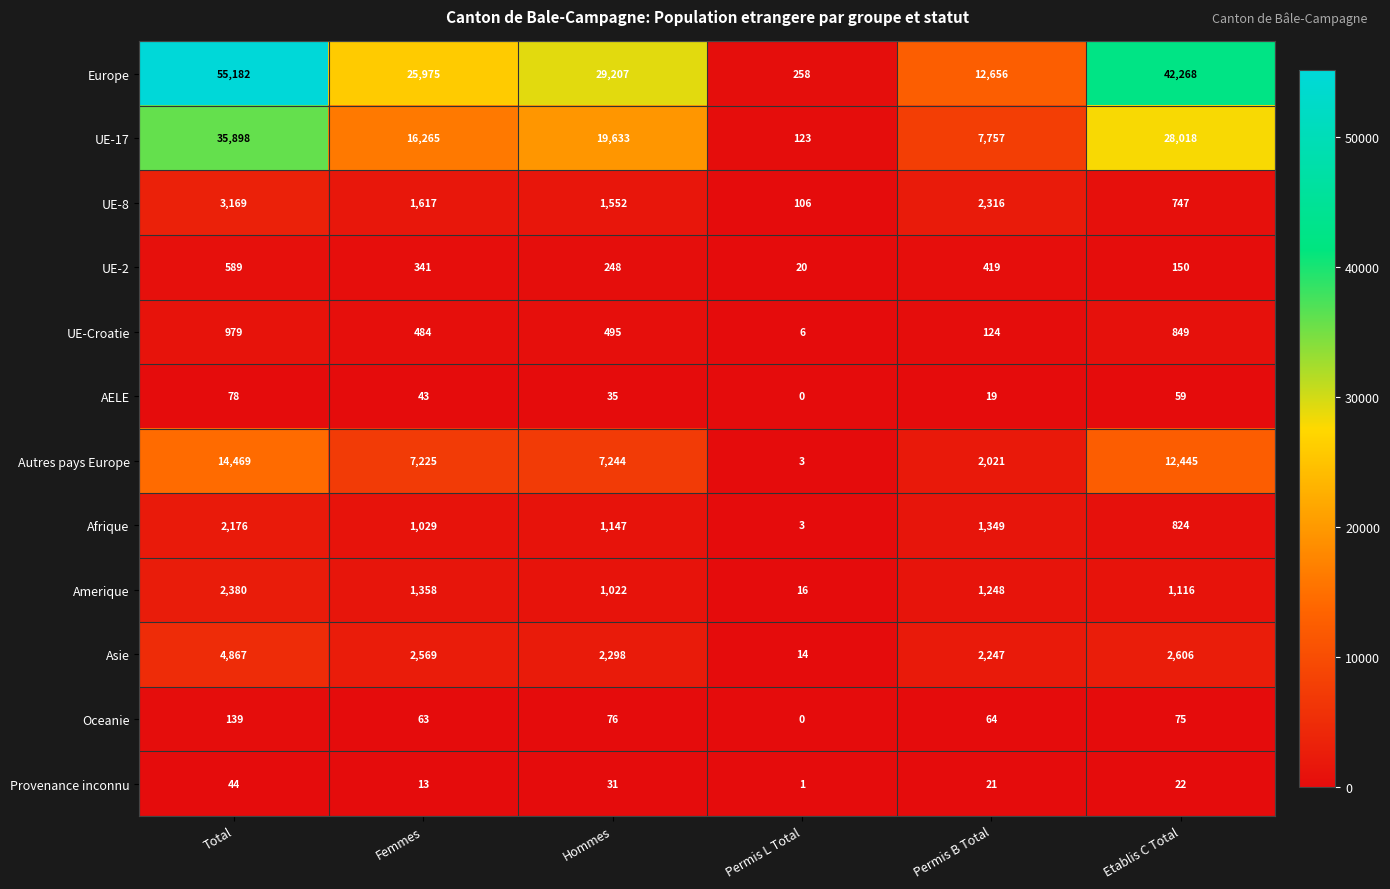

What is the greatest value displayed?

55182